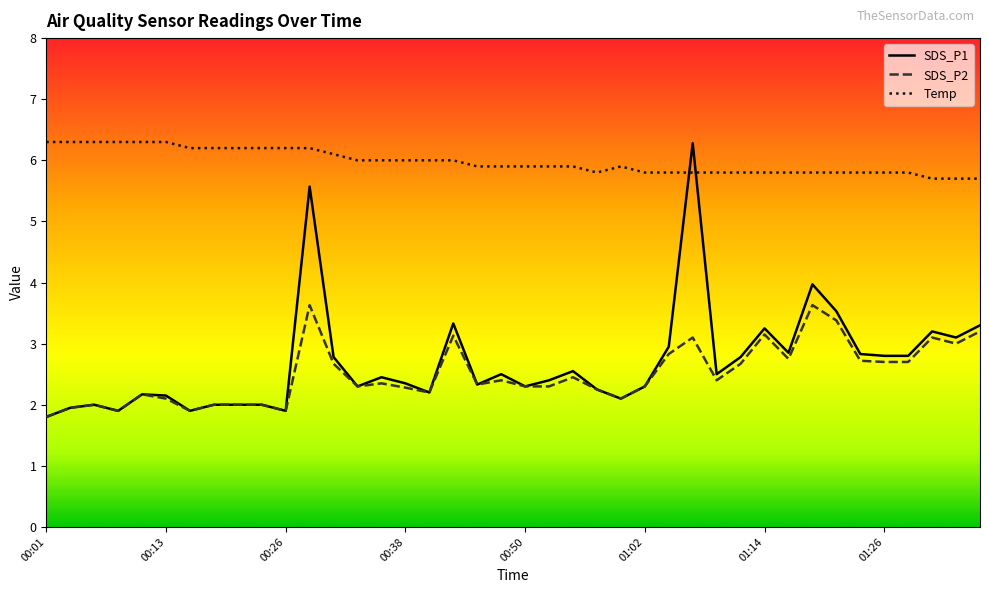

What is the greatest value displayed?

6.3